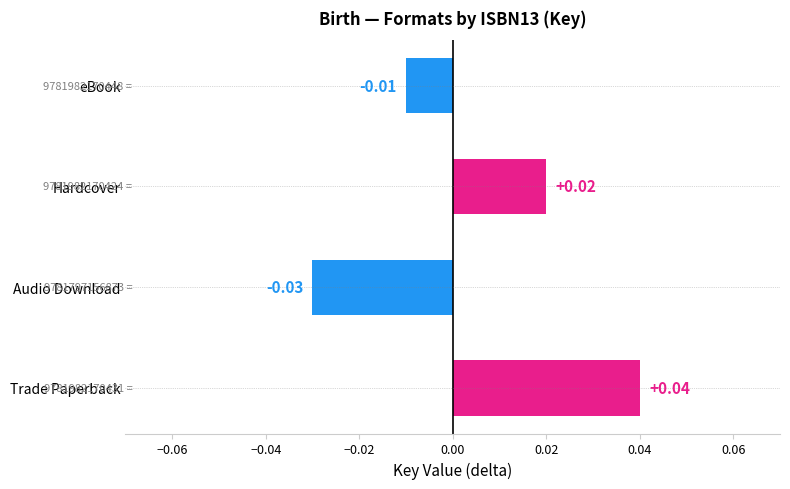

At which label is the value closest to 0?

eBook